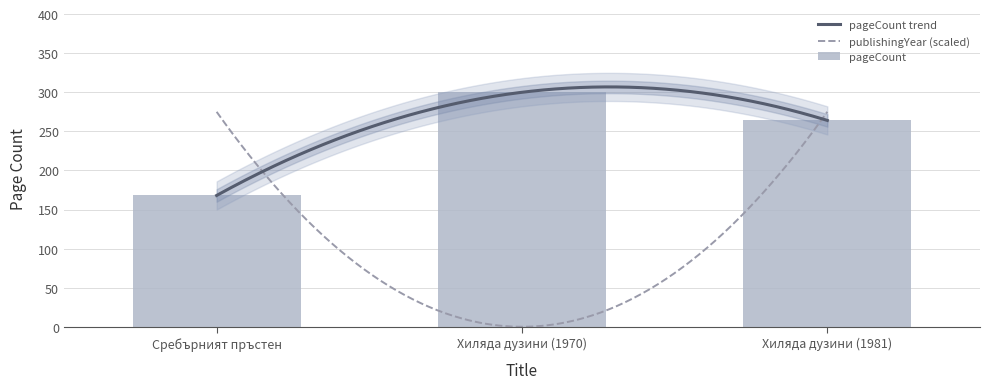

Reading left to right, list all the values displayed in this chart.

168	300	264